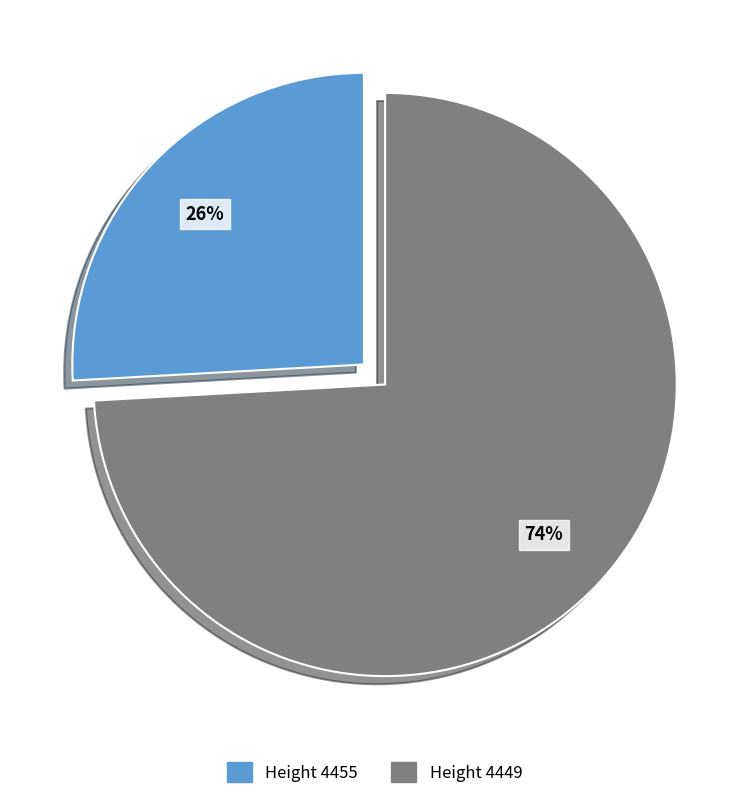

Is there any slice that represents more than half of the pie?

Yes